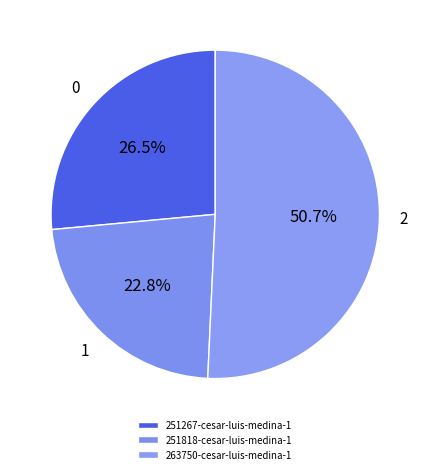

Rank the categories by value from highest to lowest.

263750-cesar-luis-medina-1, 251267-cesar-luis-medina-1, 251818-cesar-luis-medina-1